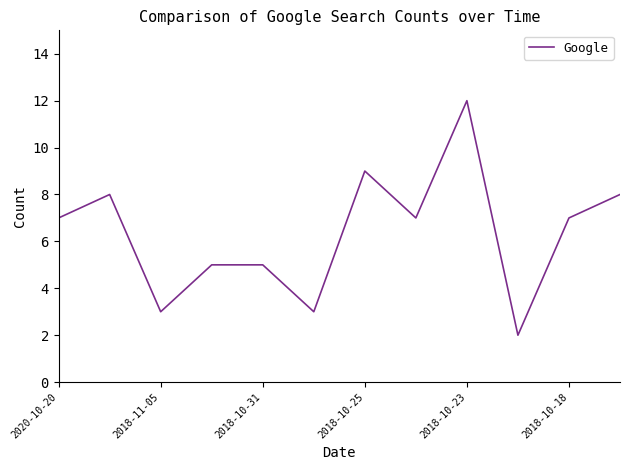

What is the average value?

6